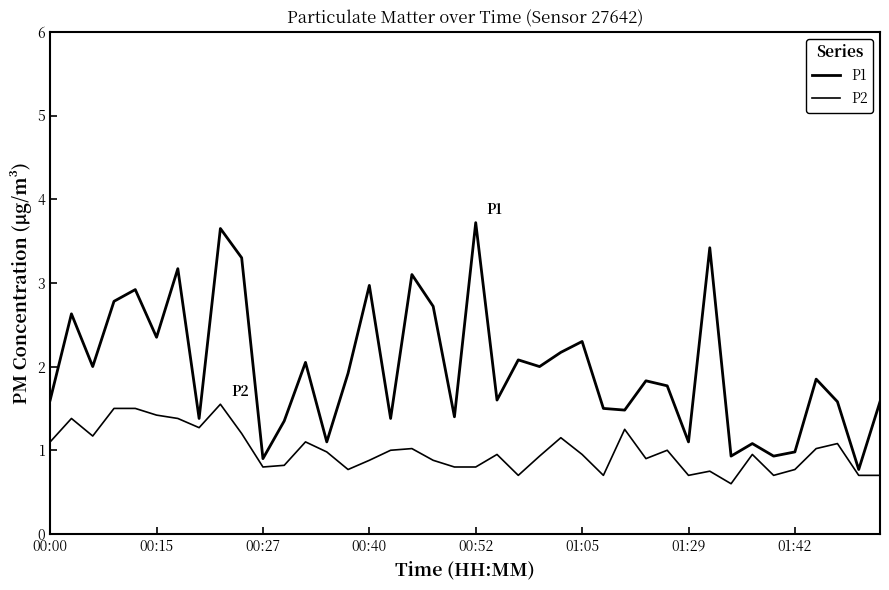

What is the sum of all P1 values?

79.3